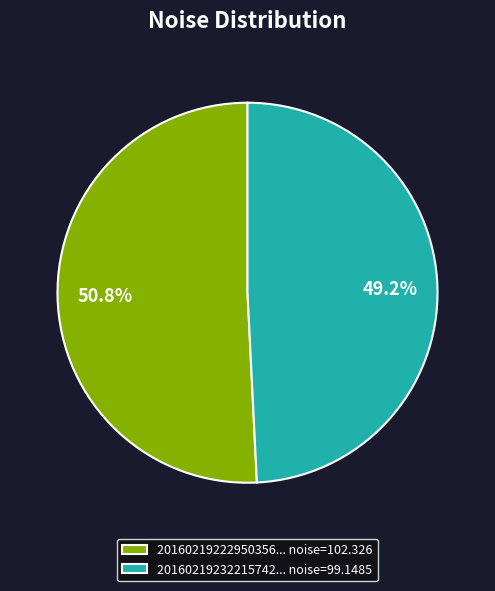

How much of the chart is everything except 20160219232215742... noise=99.1485?

50.8%